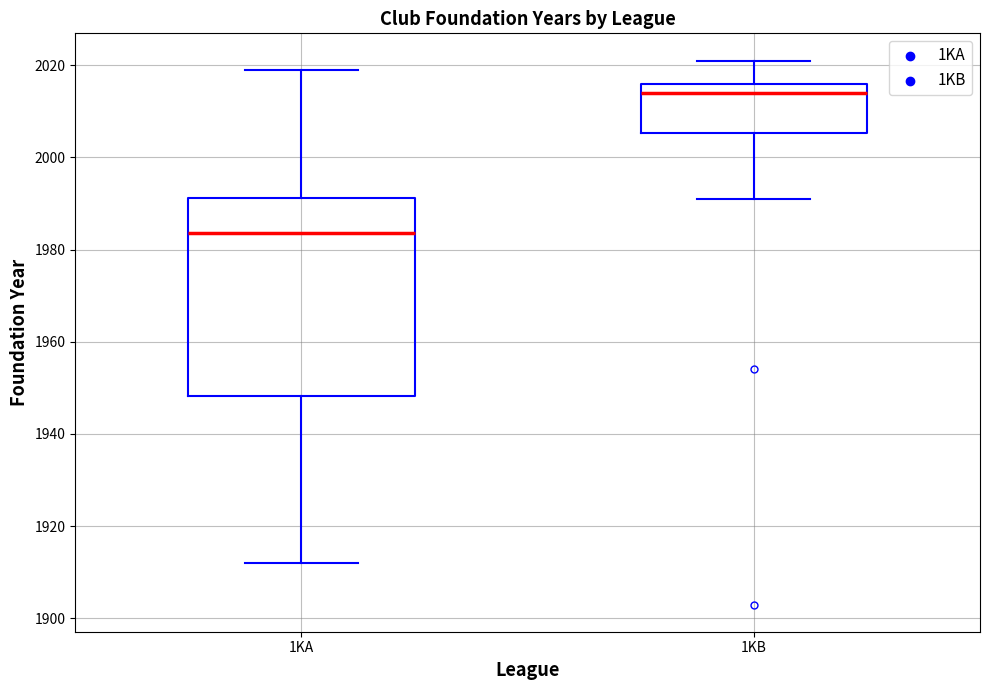

What is the total value across all series at 1KB?

3898